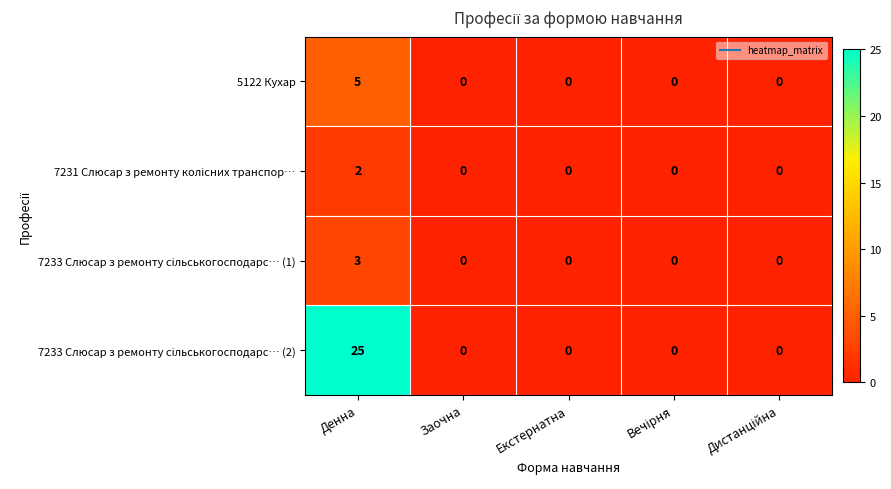

At which category does the chart reach its peak across all series?

Денна